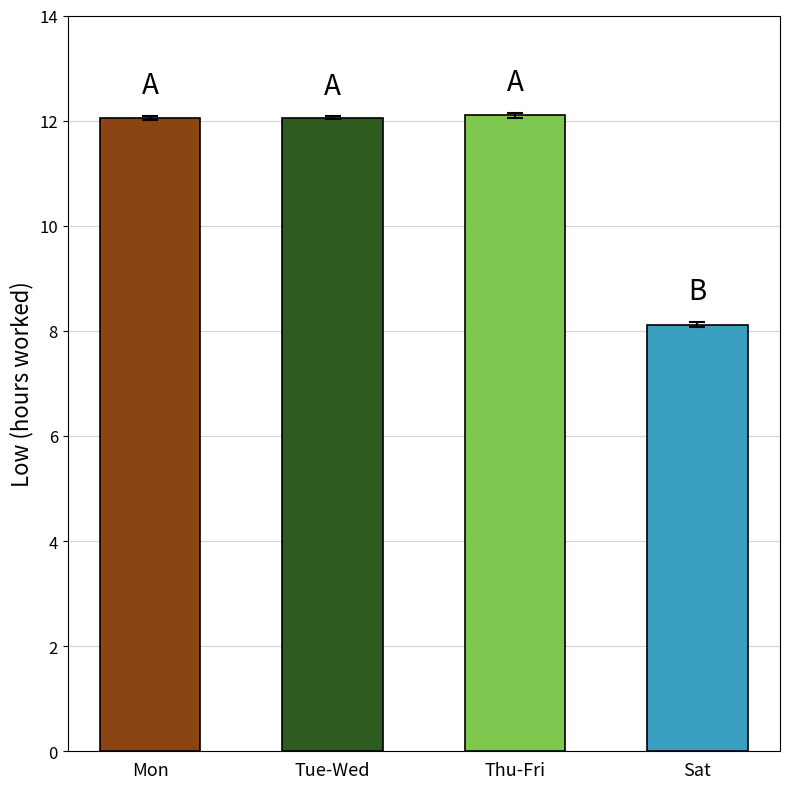

What is the value of the 2nd bar from the left?

12.1